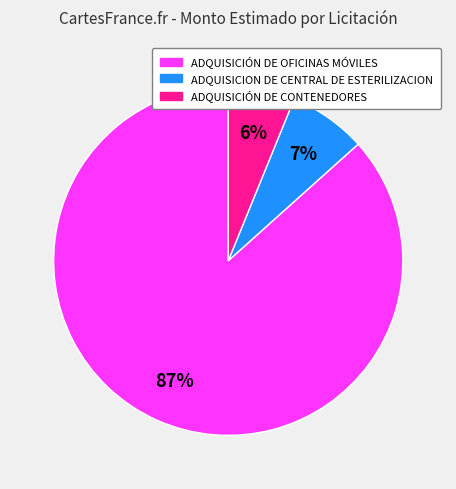

To the nearest percent, what portion does ADQUISICIÓN DE OFICINAS MÓVILES represent?

87%